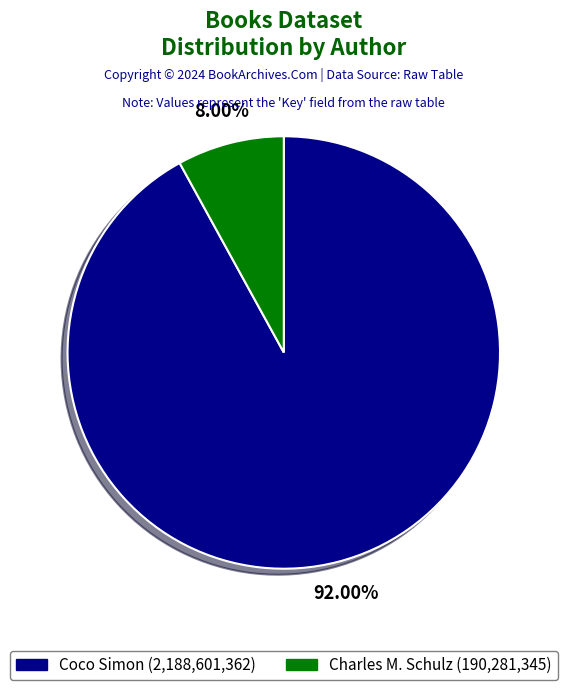

Is there a majority slice in this chart?

Yes